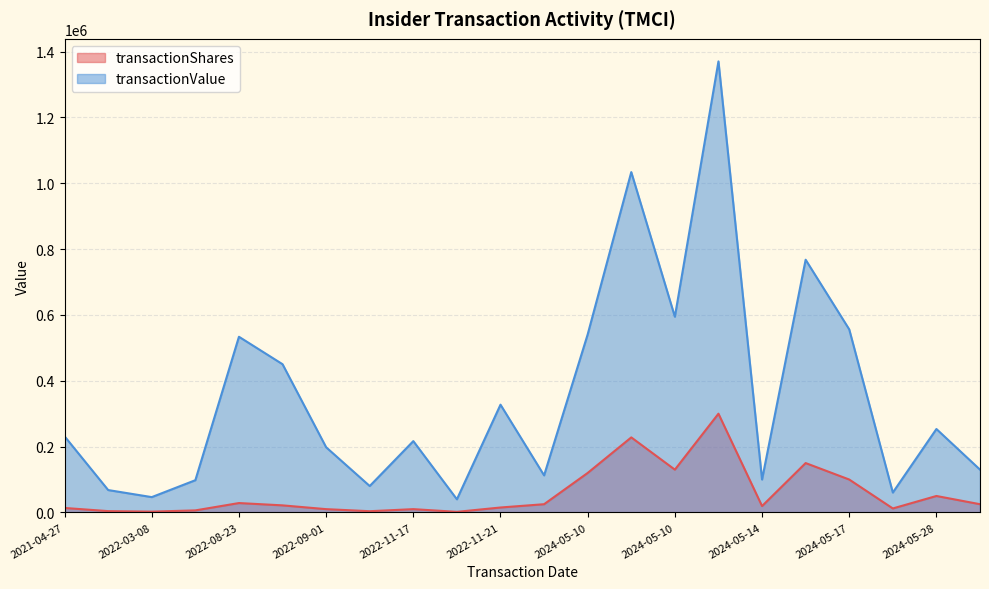

Which series changed the most between 2024-05-14 and 2022-08-23?

transactionValue